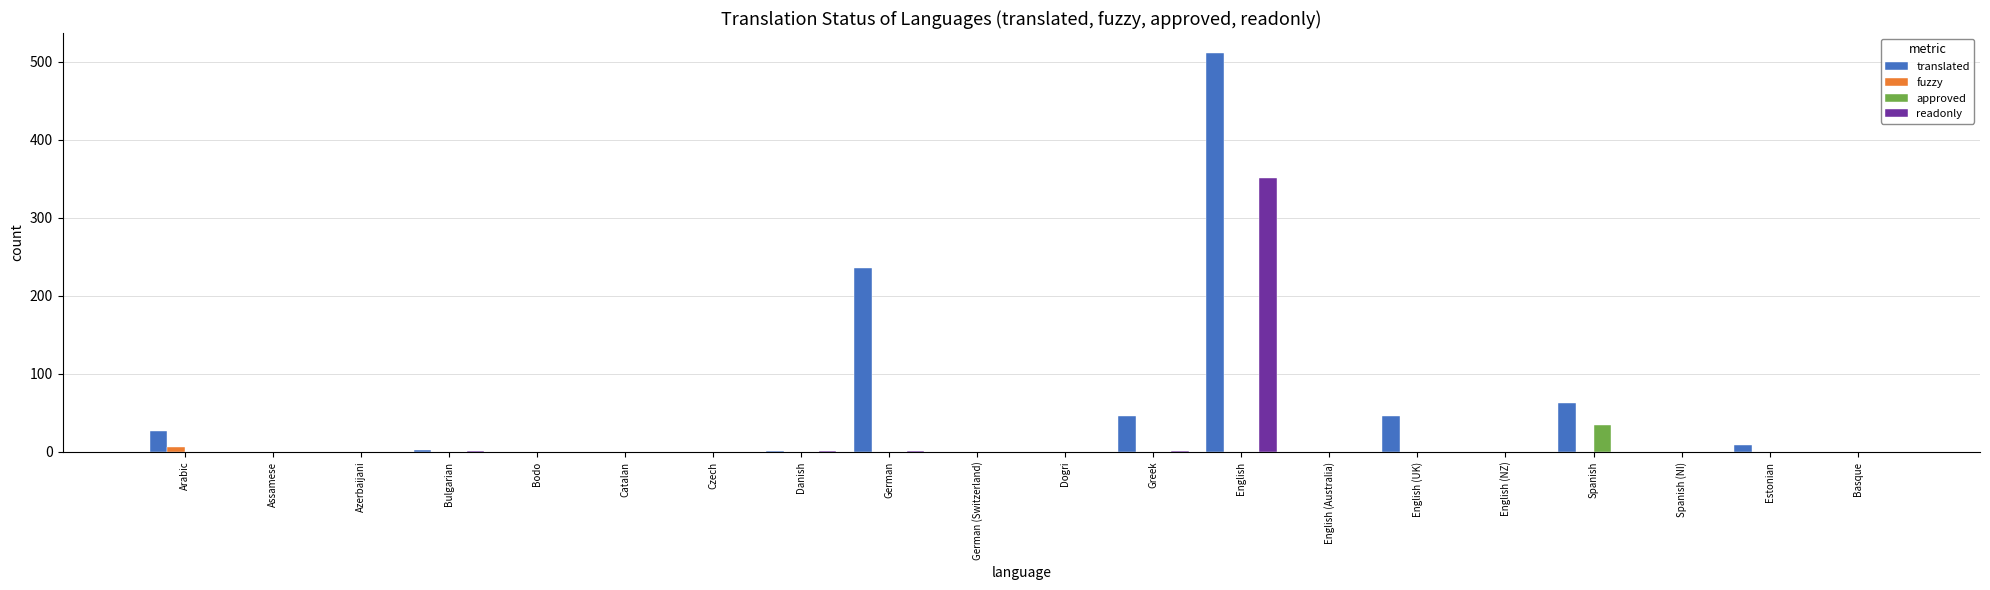

How many data points in readonly are above 0?

5